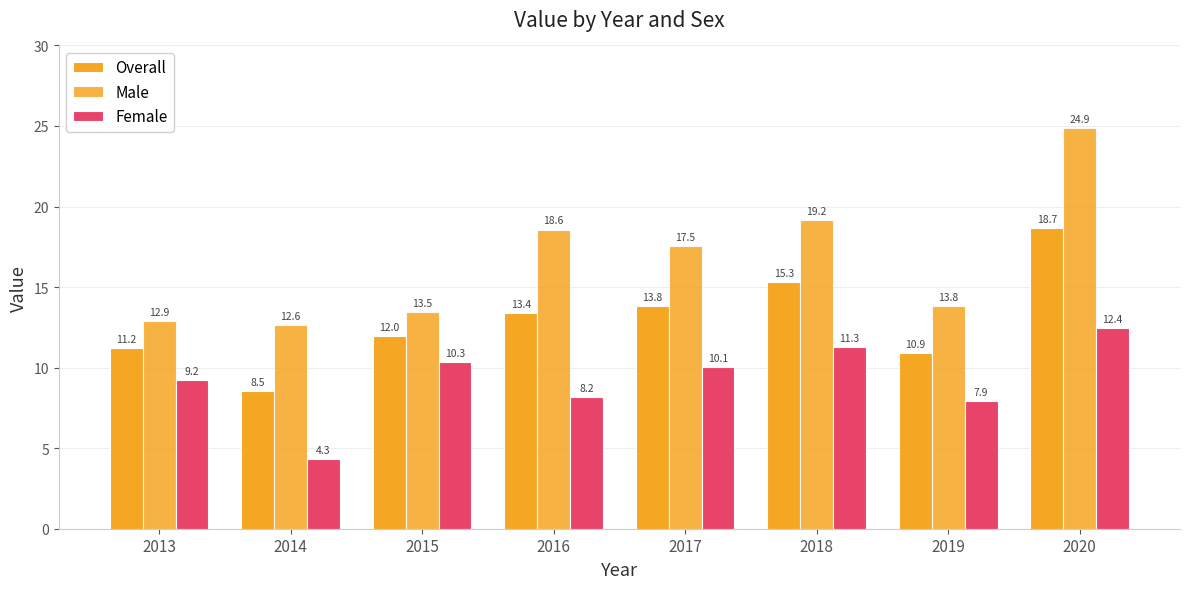

At 2014, list the series in order from largest to smallest.

Male, Overall, Female